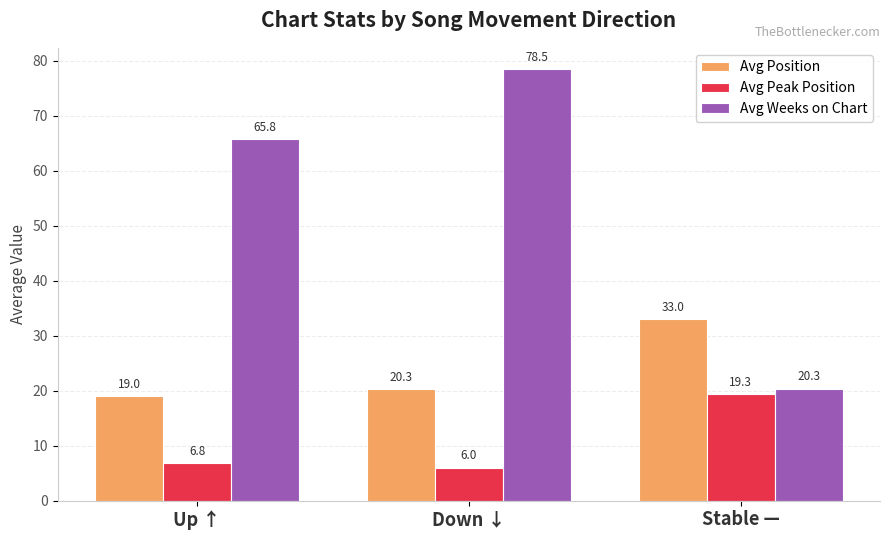

What is the difference between the highest and lowest values at Up ↑?

59.0